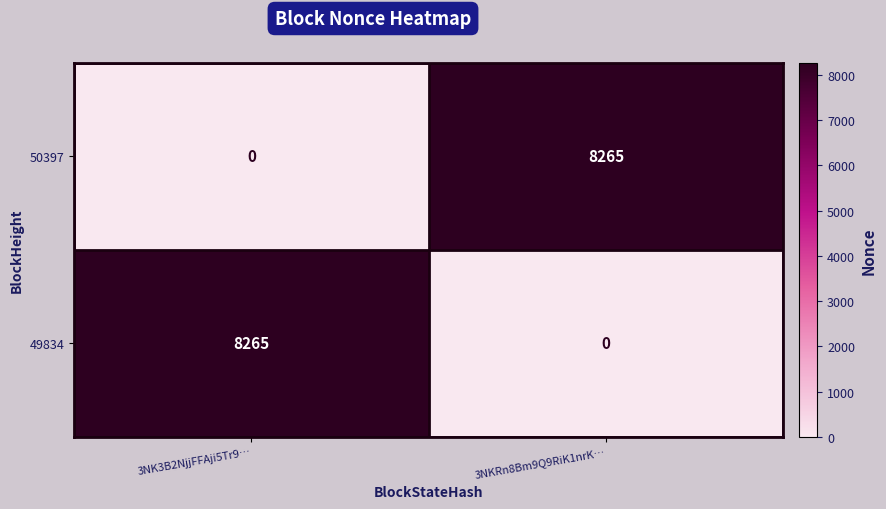

What is the maximum value shown in the chart?

8265